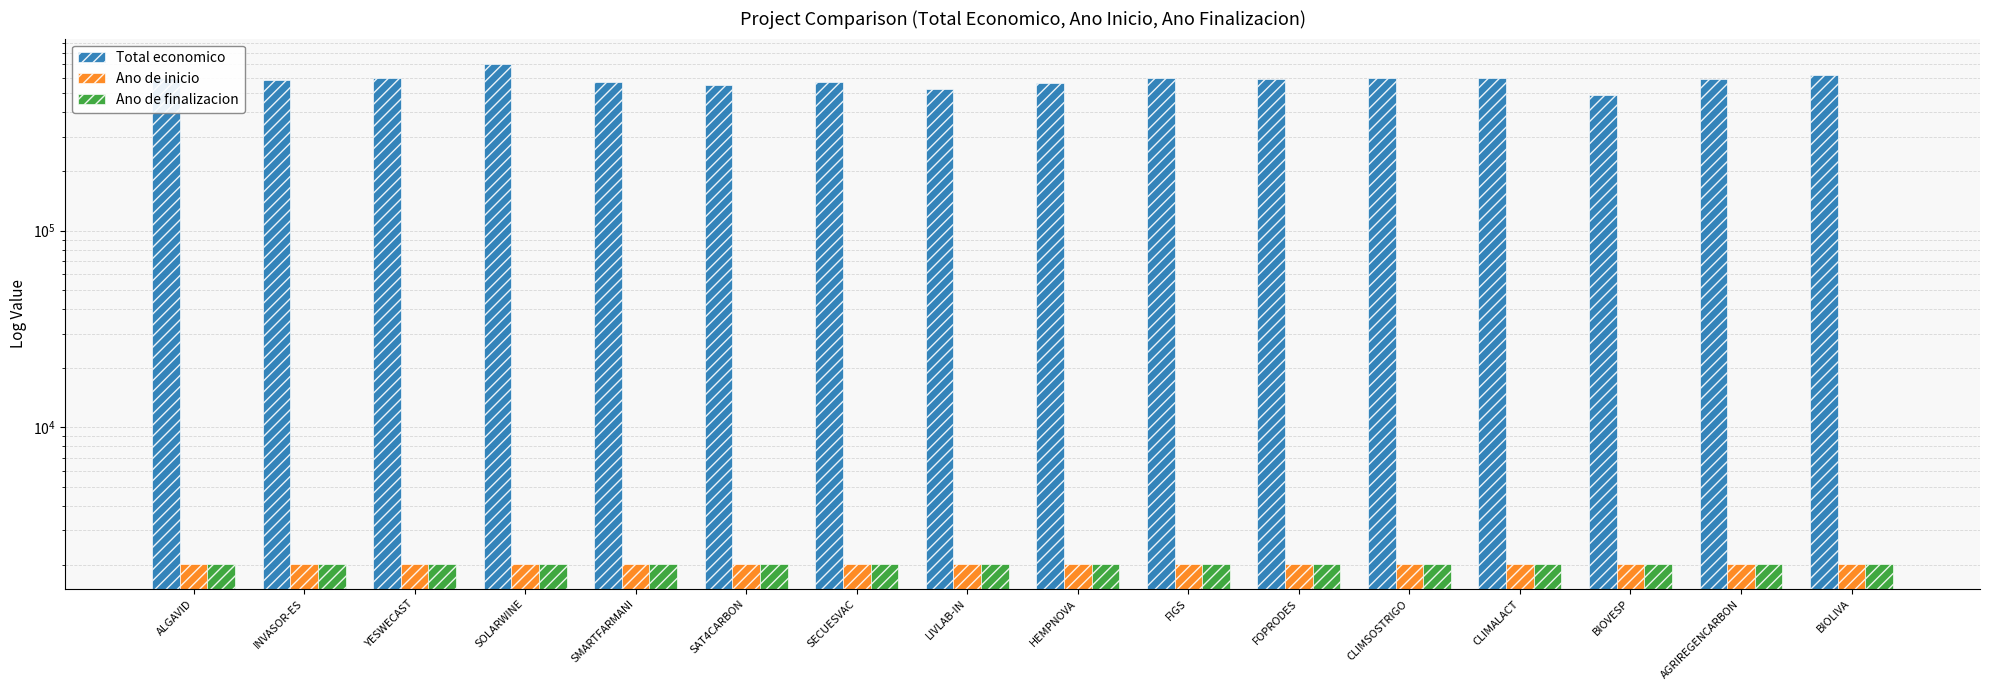

The Ano de inicio series shows 2937 at FOPRODES. True or false?

False